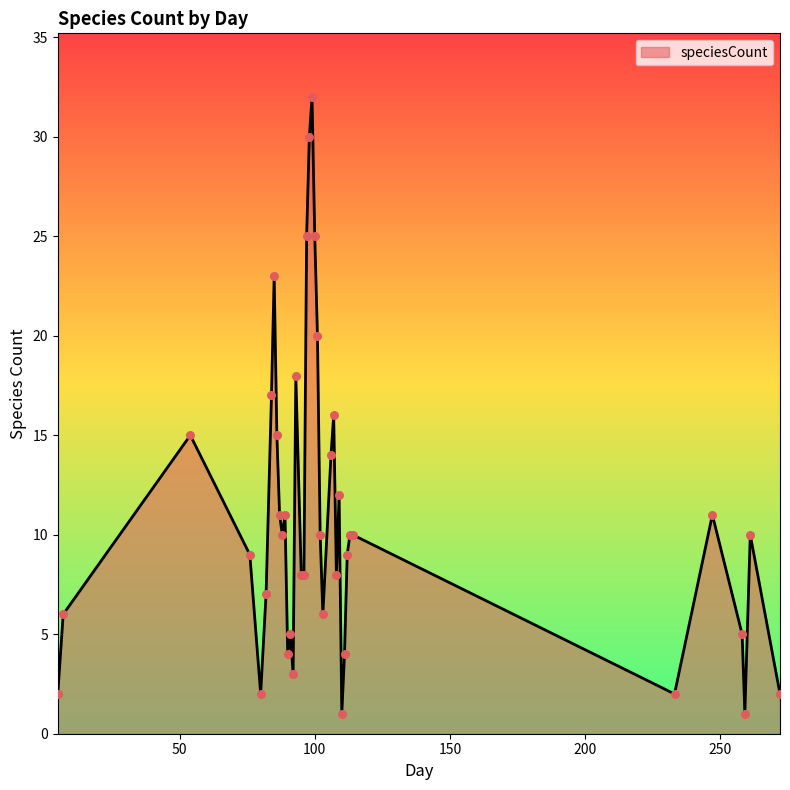

What is the difference between the maximum and minimum values?

31